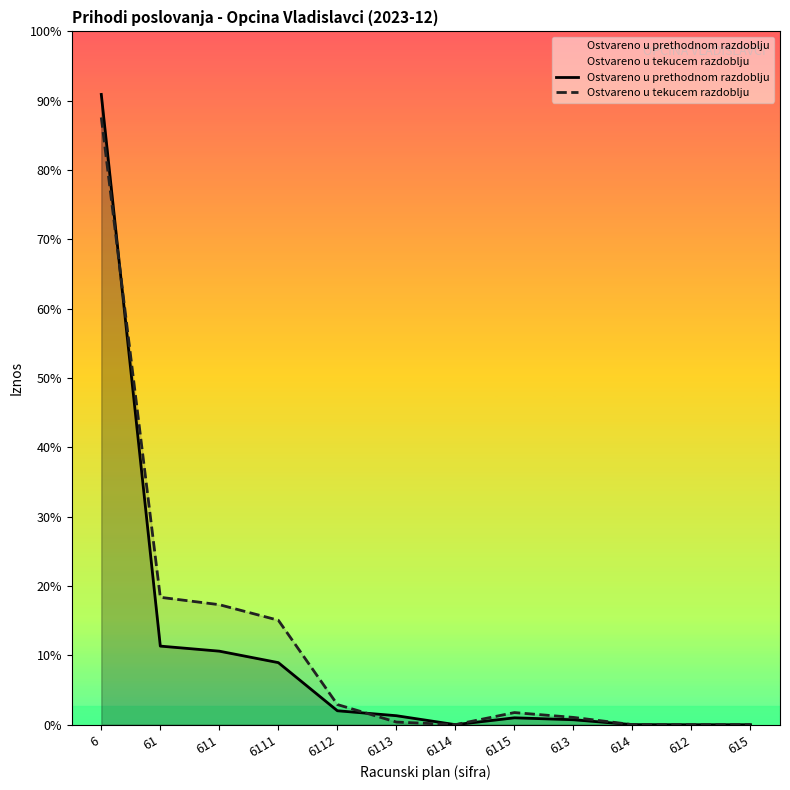

At which label does Ostvareno u tekucem razdoblju first exceed 26656?

6